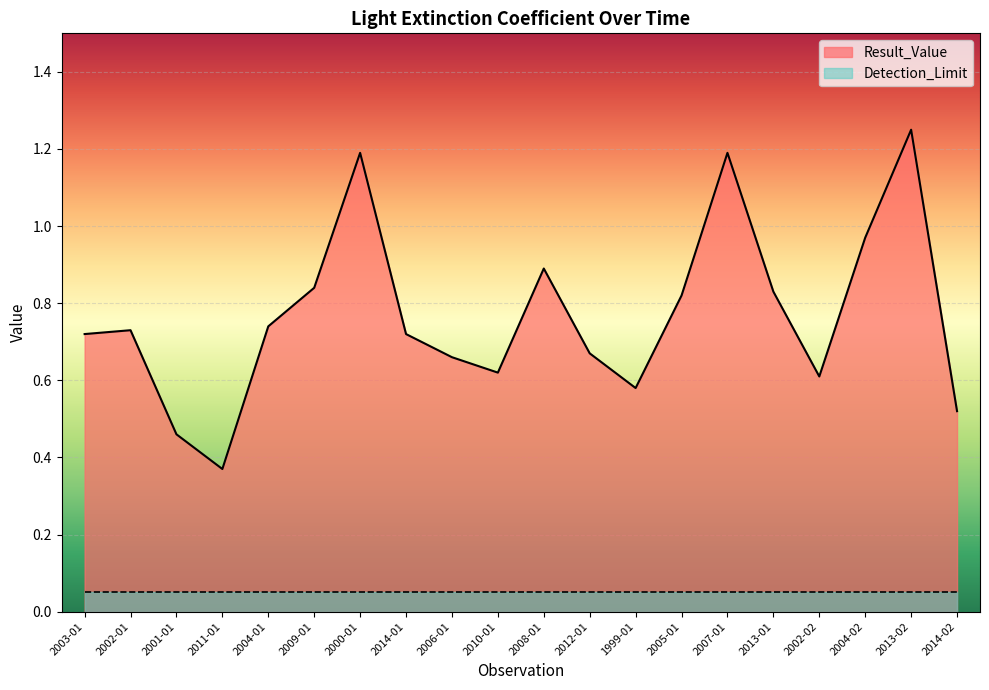

What value does the data have at 2011-01?

0.4